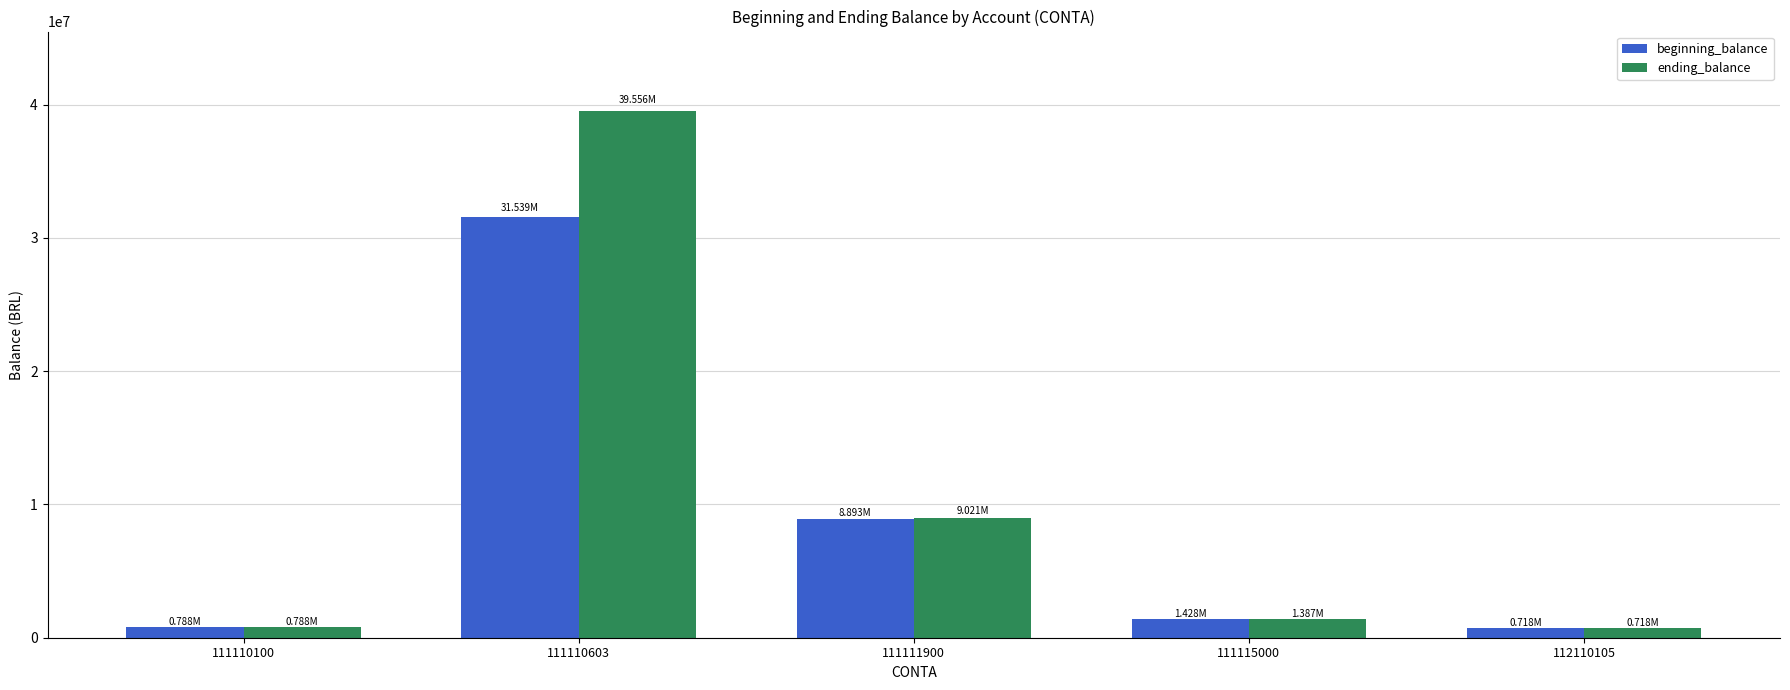

What is the sum of all beginning_balance values?

43366603.4